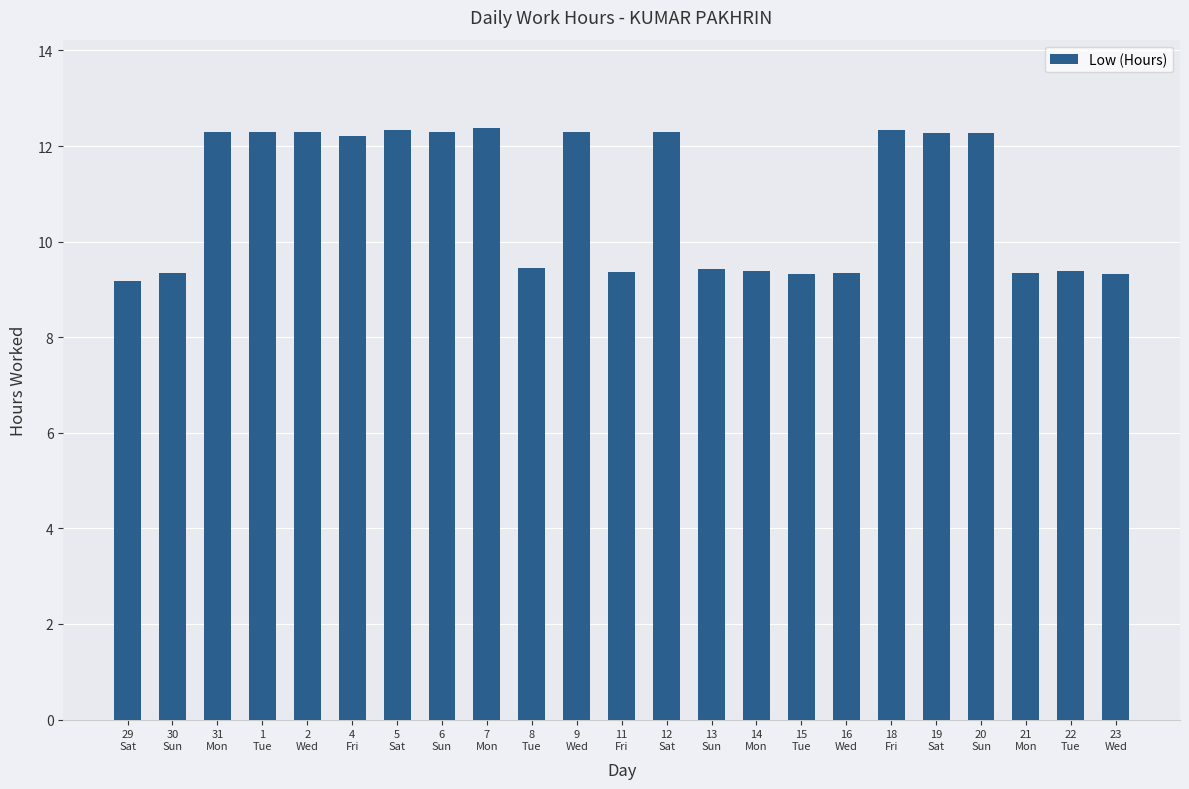

What is the value of the 3rd bar from the left?

12.3